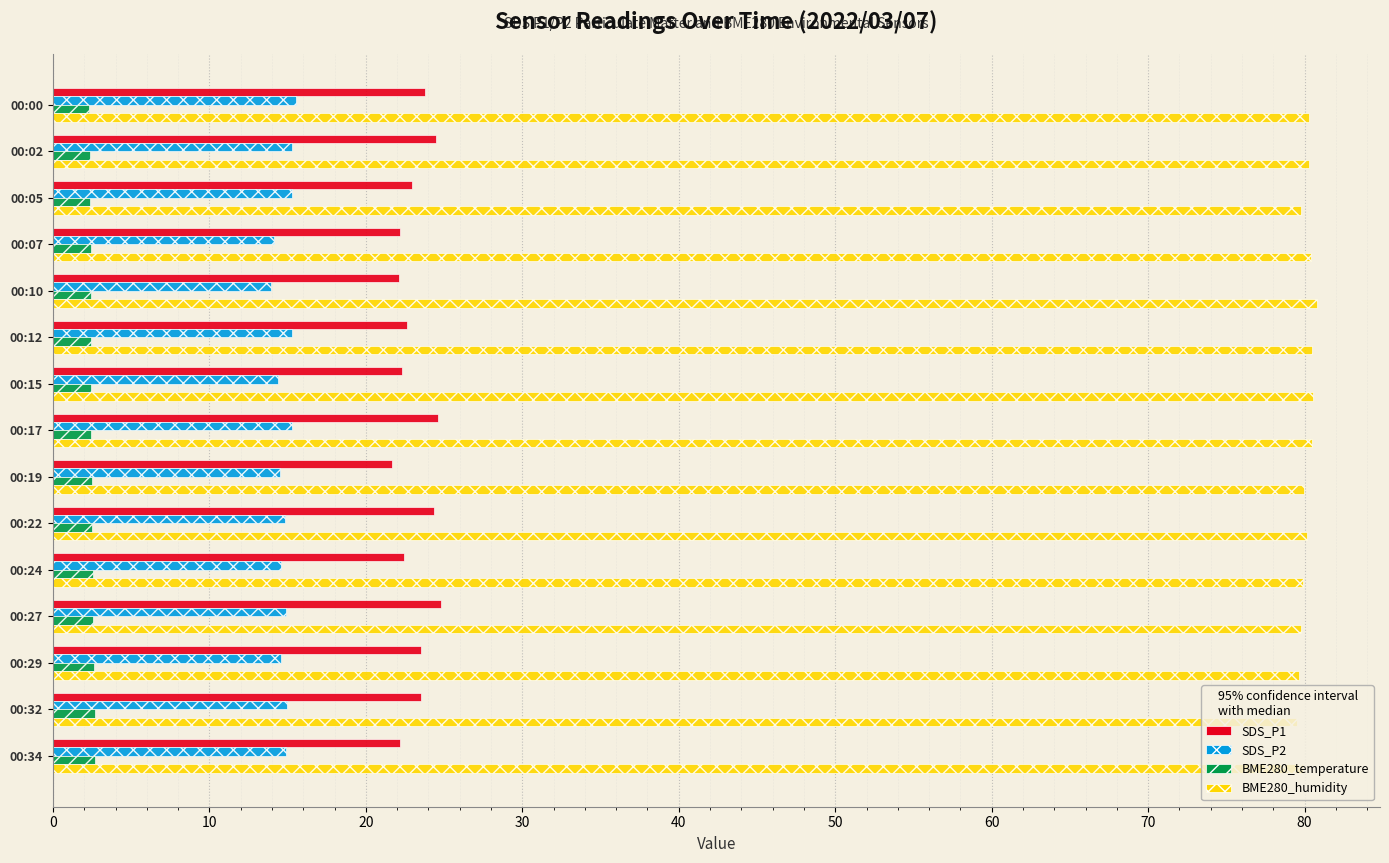

Is the value of SDS_P2 at 00:07 greater than the value of BME280_humidity at 00:34?

No